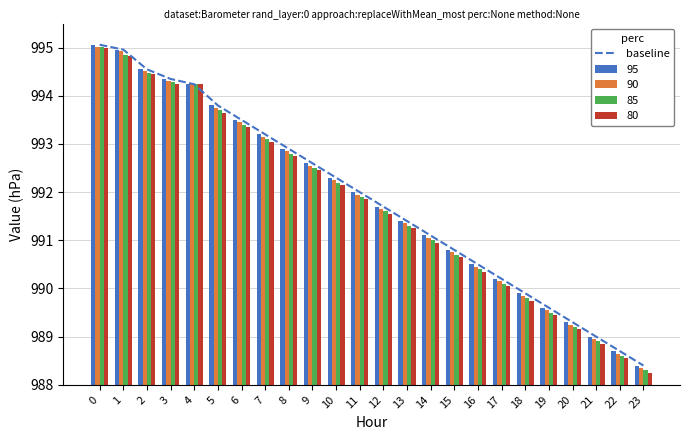

What is the difference between the second highest and minimum values?

6.6